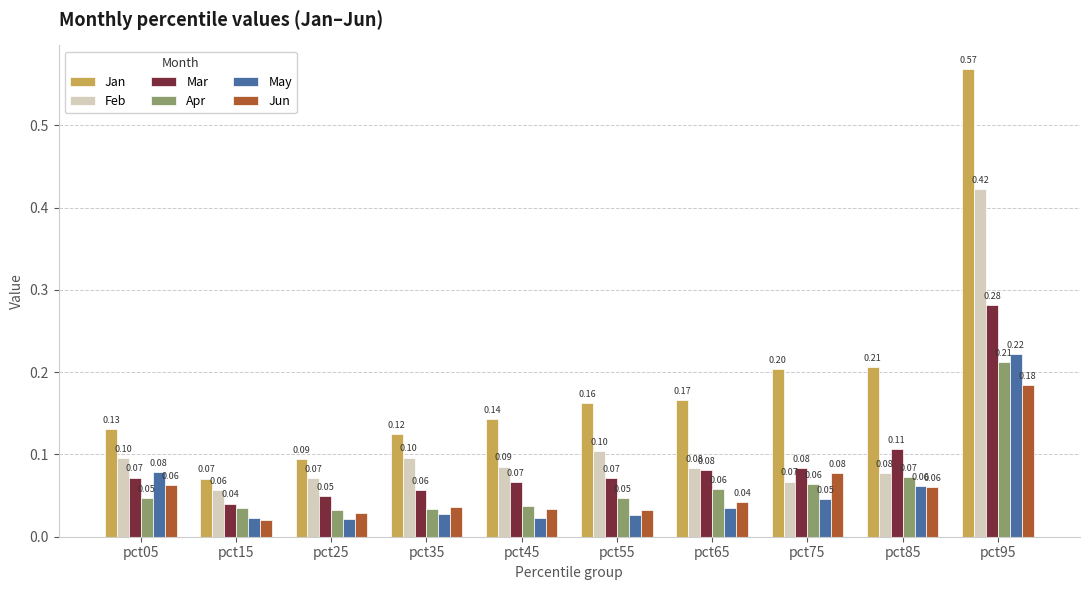

What is the average value of the Jun series?

0.1